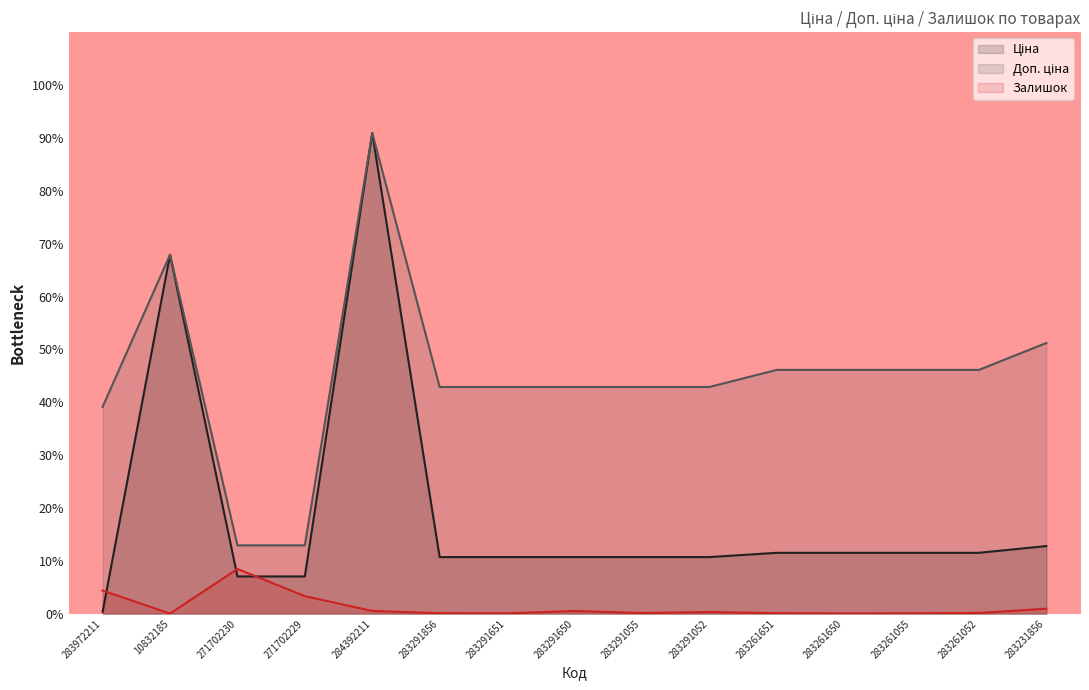

What is the value of the Залишок point at the 12th from the left?

0.1